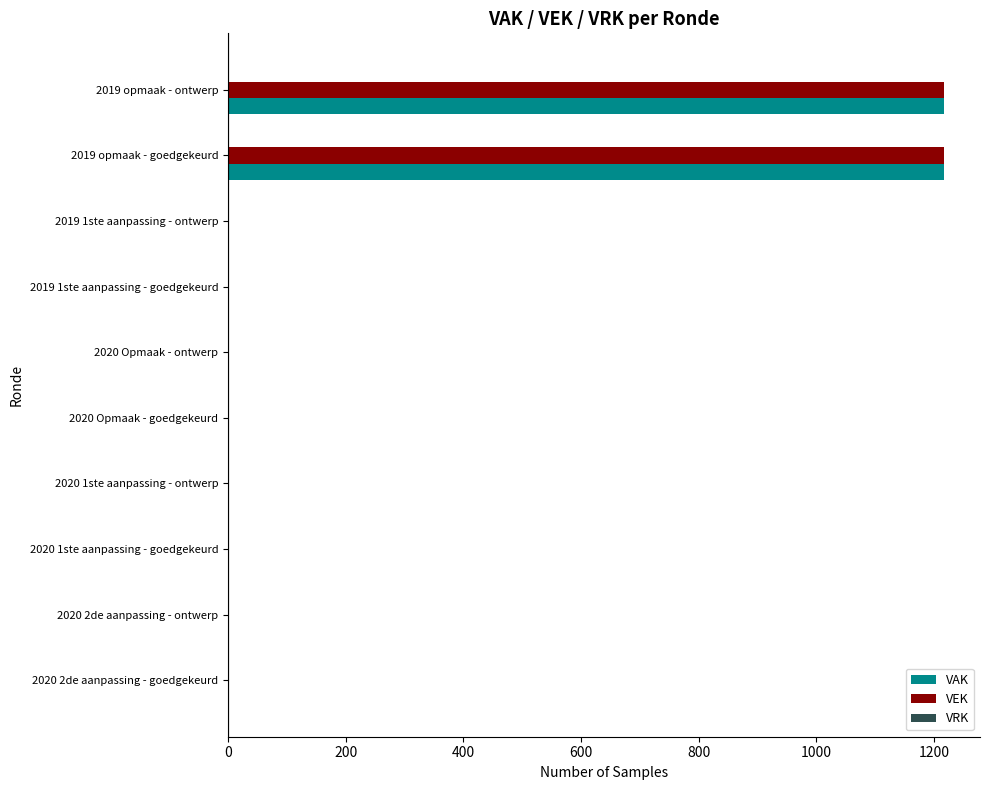

How many data points in VEK are above 0?

2